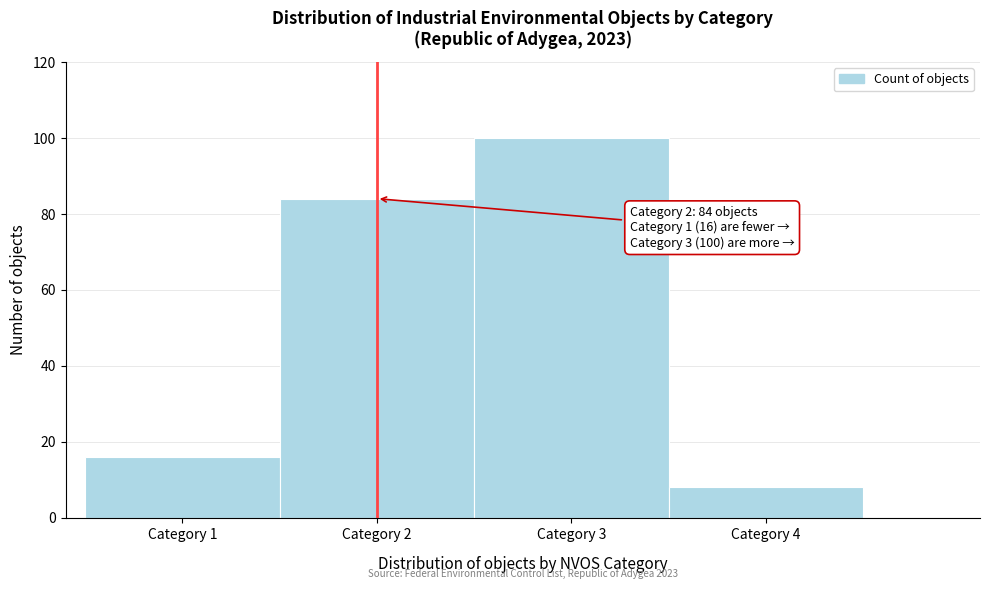

Reading left to right, list all the values displayed in this chart.

Category 1=16	Category 2=84	Category 3=100	Category 4=8